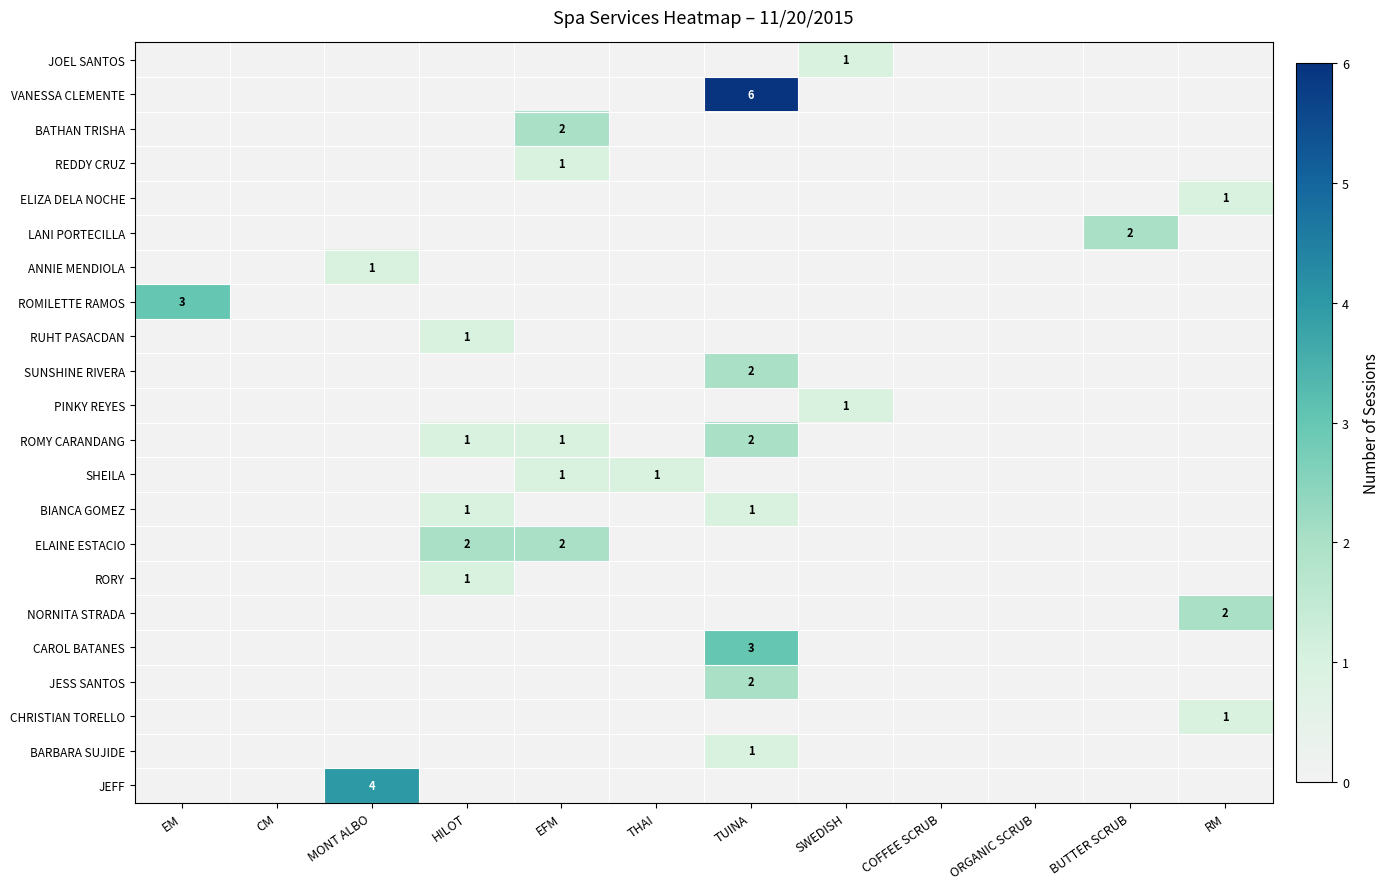

At how many categories does at least one series exceed 2?

3